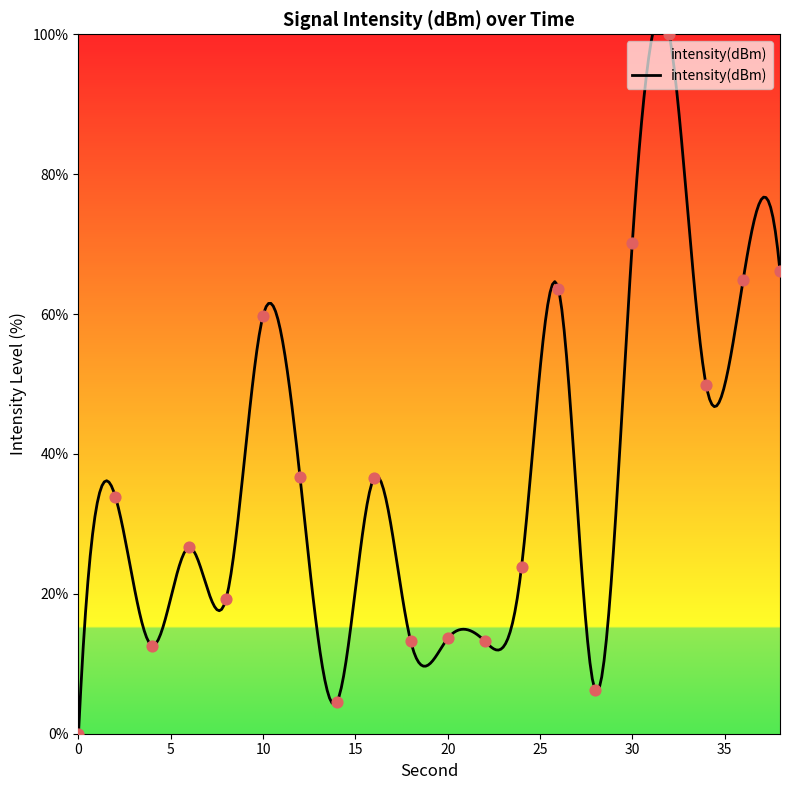

What is the change in value from 30 to 34?

-20.4